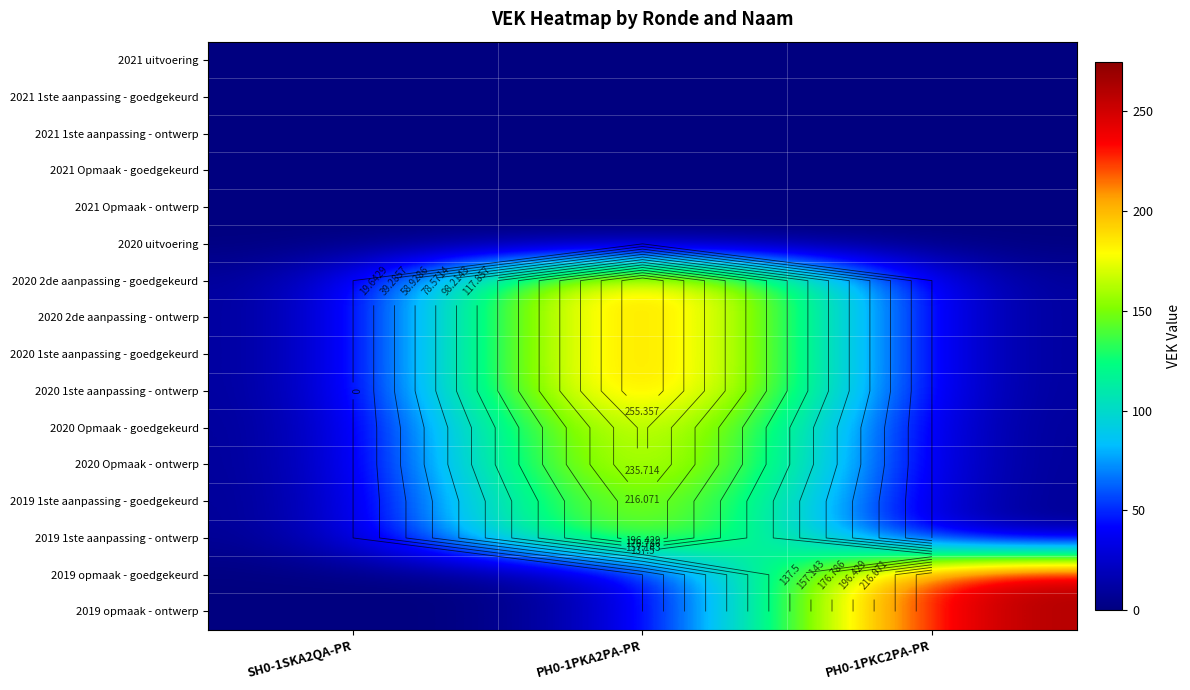

List the series in order of their peak value, lowest first.

2021 uitvoering, 2021 1ste aanpassing - goedgekeurd, 2021 1ste aanpassing - ontwerp, 2021 Opmaak - goedgekeurd, 2021 Opmaak - ontwerp, 2020 uitvoering, 2019 1ste aanpassing - goedgekeurd, 2019 1ste aanpassing - ontwerp, 2020 Opmaak - goedgekeurd, 2020 Opmaak - ontwerp, 2019 opmaak - goedgekeurd, 2019 opmaak - ontwerp, 2020 2de aanpassing - goedgekeurd, 2020 2de aanpassing - ontwerp, 2020 1ste aanpassing - goedgekeurd, 2020 1ste aanpassing - ontwerp